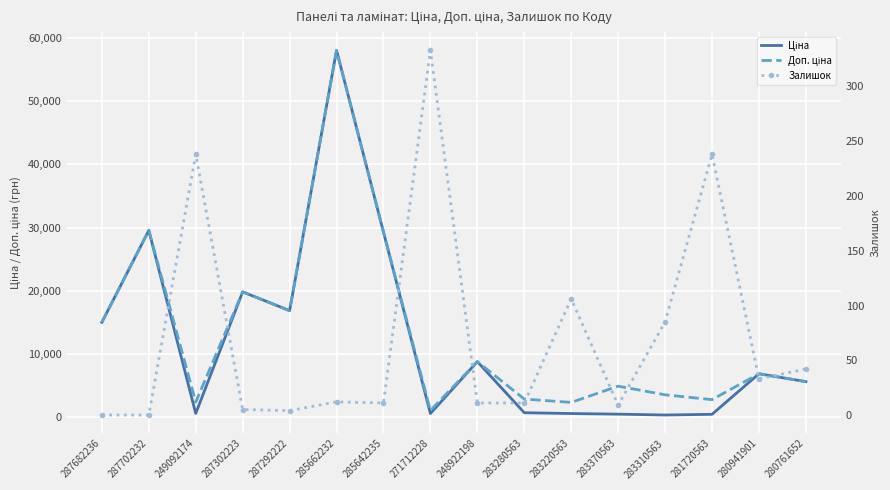

What is the label of the 12th point from the right?

287292222